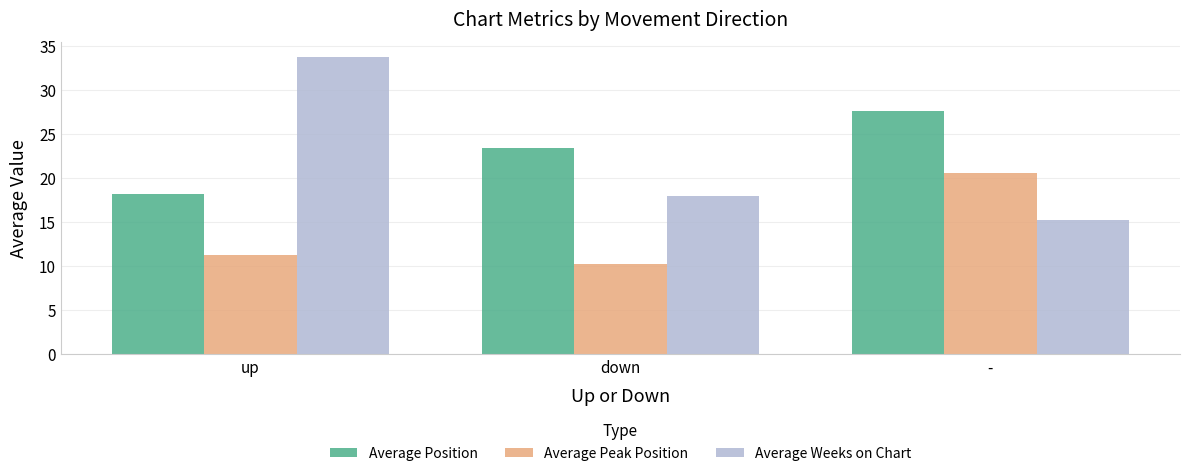

What position from the right is down?

2